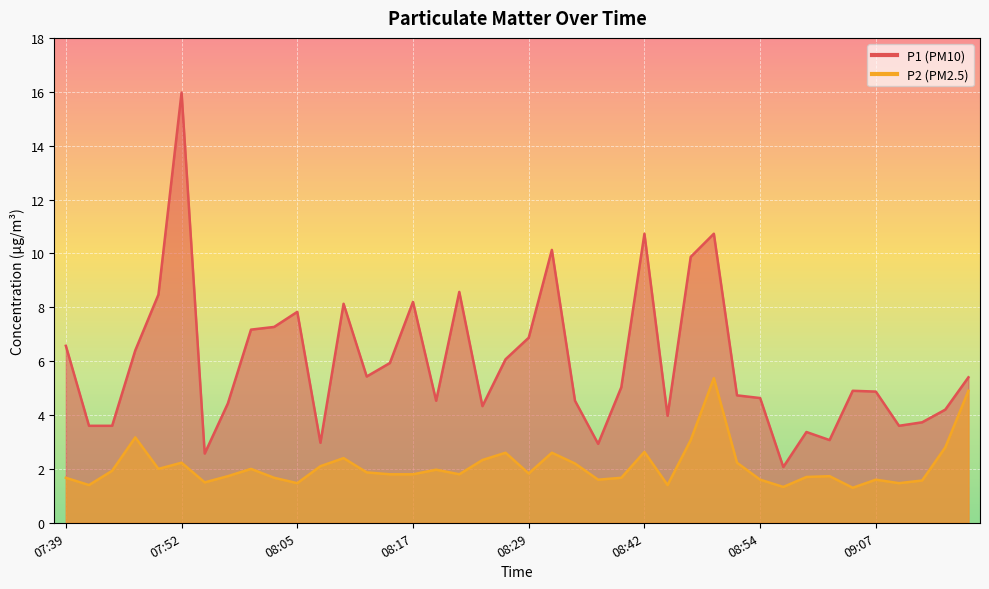

Where is the first local maximum for P1?

07:52